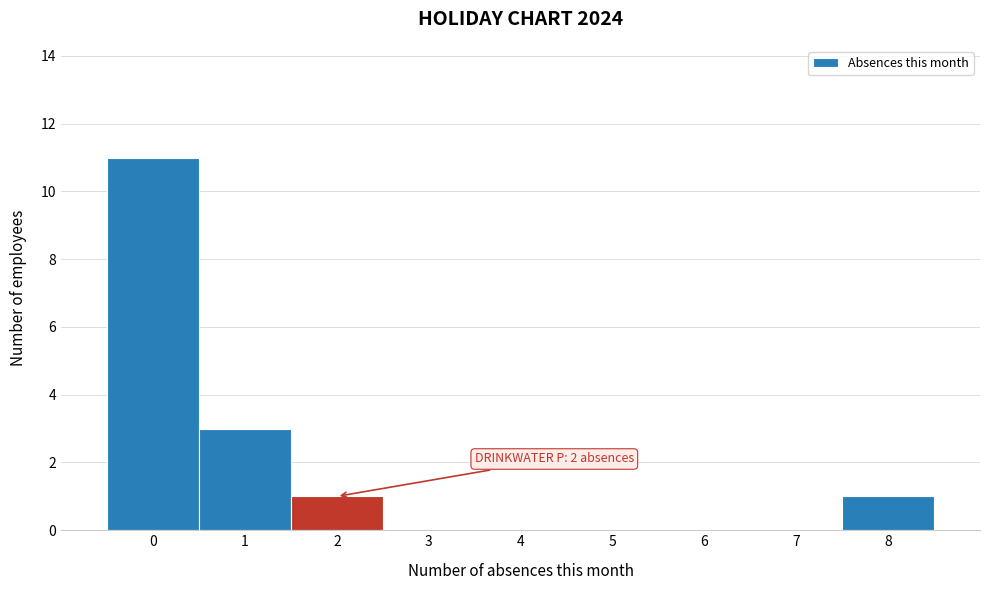

Reading right to left, what are all the values shown in this chart?

8=1	7=0	6=0	5=0	4=0	3=0	2=1	1=3	0=11